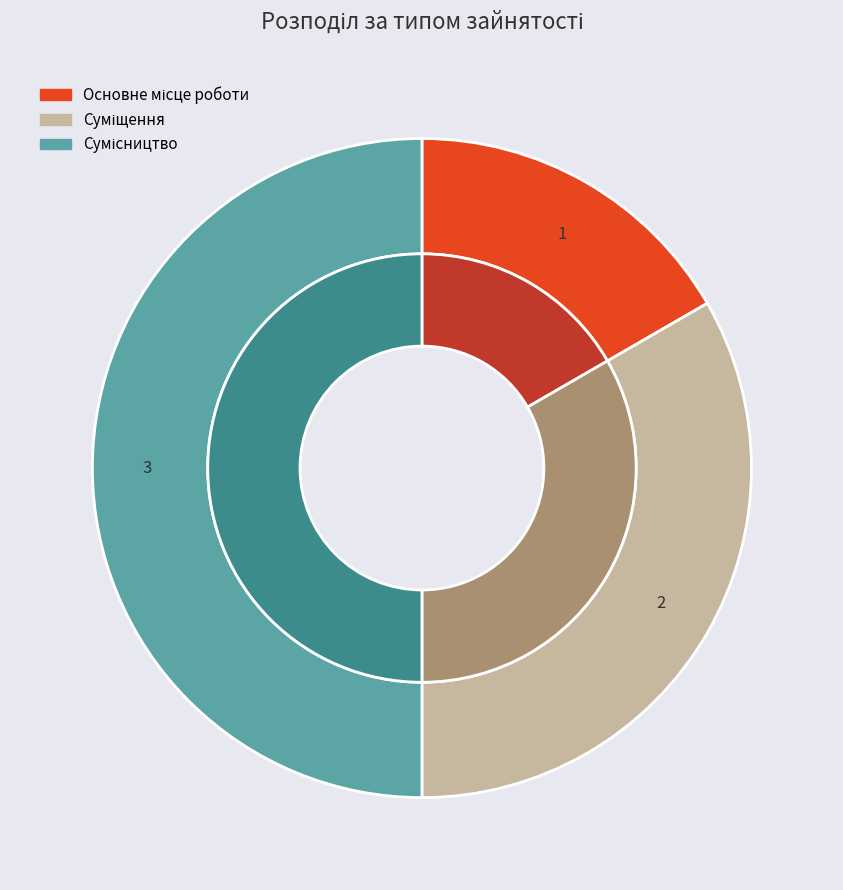

Is it true that Суміщення is 33% of the pie?

True